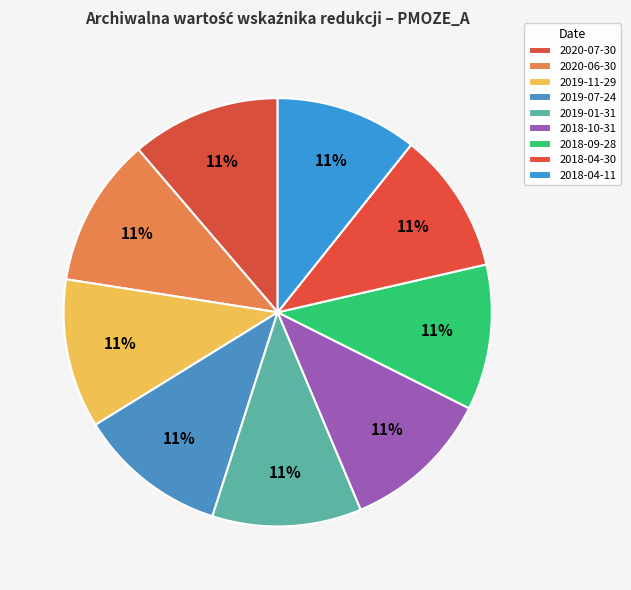

How many slices are in this pie chart?

9